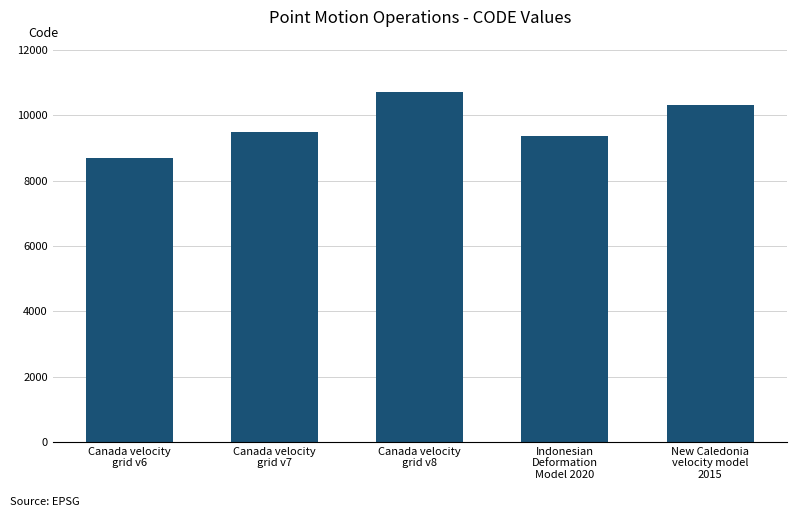

Reading left to right, transcribe all the data shown in this chart.

Canada velocity
grid v6=8676	Canada velocity
grid v7=9483	Canada velocity
grid v8=10707	Indonesian
Deformation
Model 2020=9375	New Caledonia
velocity model
2015=10323